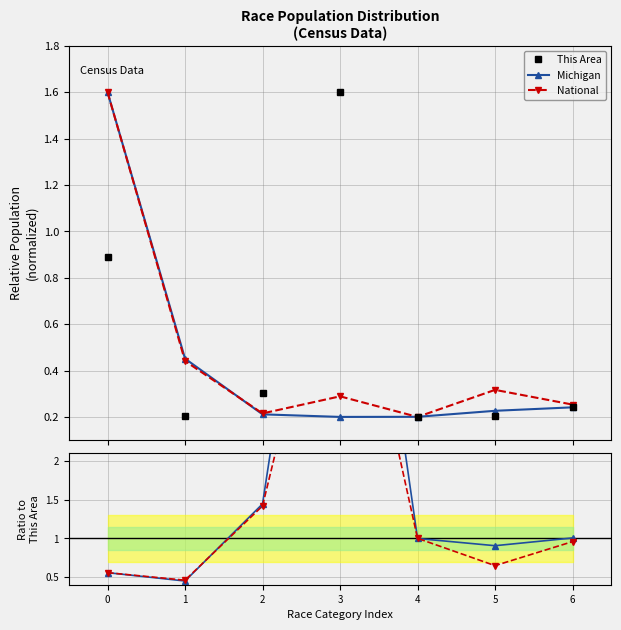

The This Area series shows 0.1 at 6. True or false?

False